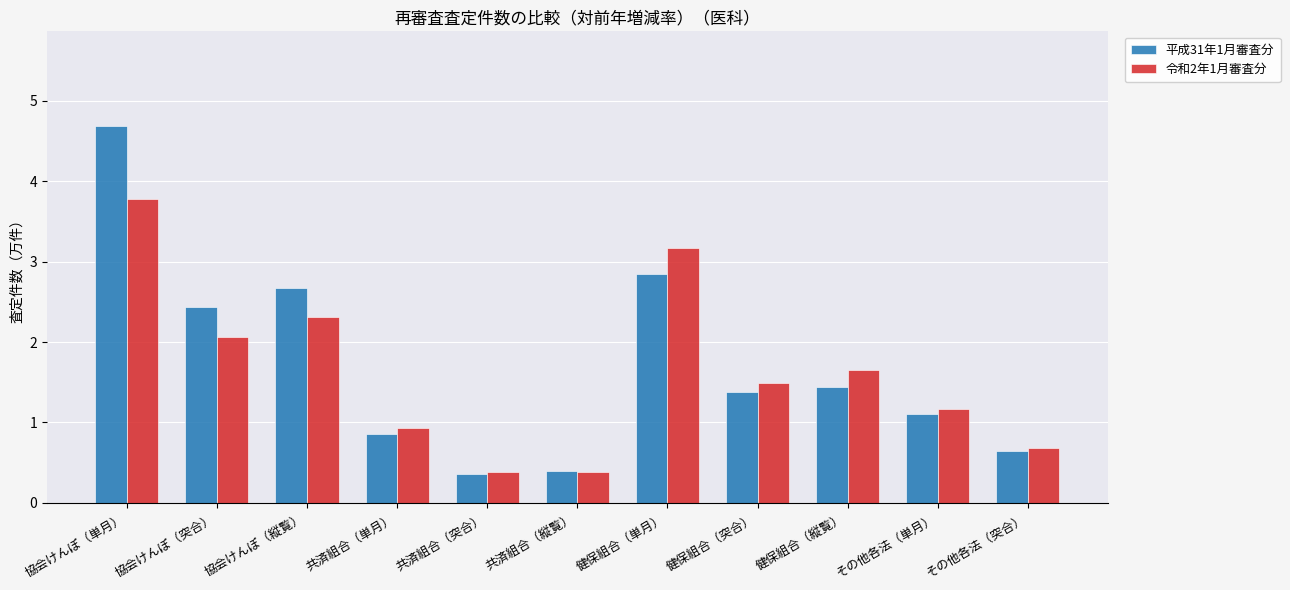

Which label corresponds to the largest value in the chart?

協会けんぽ（単月）